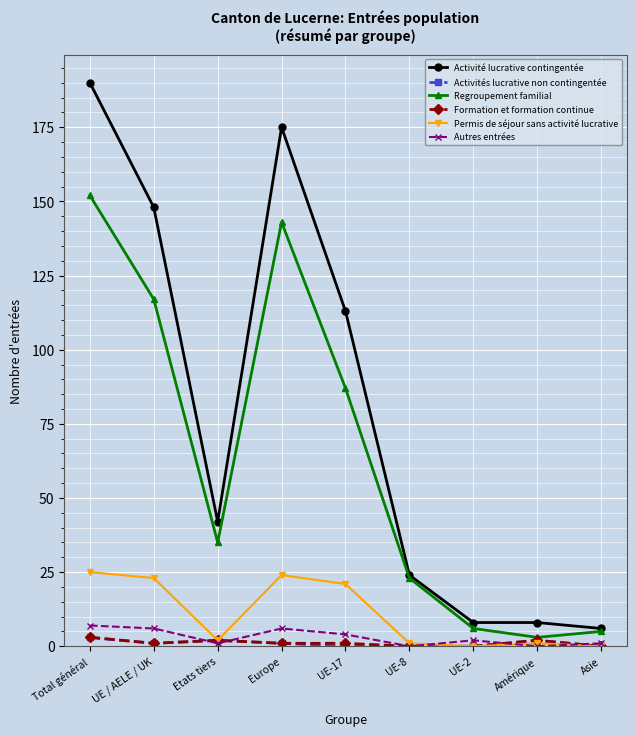

True or false: Autres entrées has more than 0 points higher than both neighbors.

True